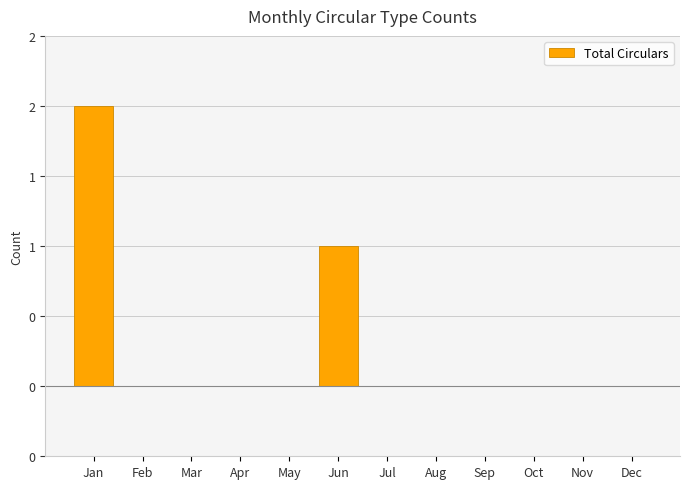

How many values exceed 0?

2